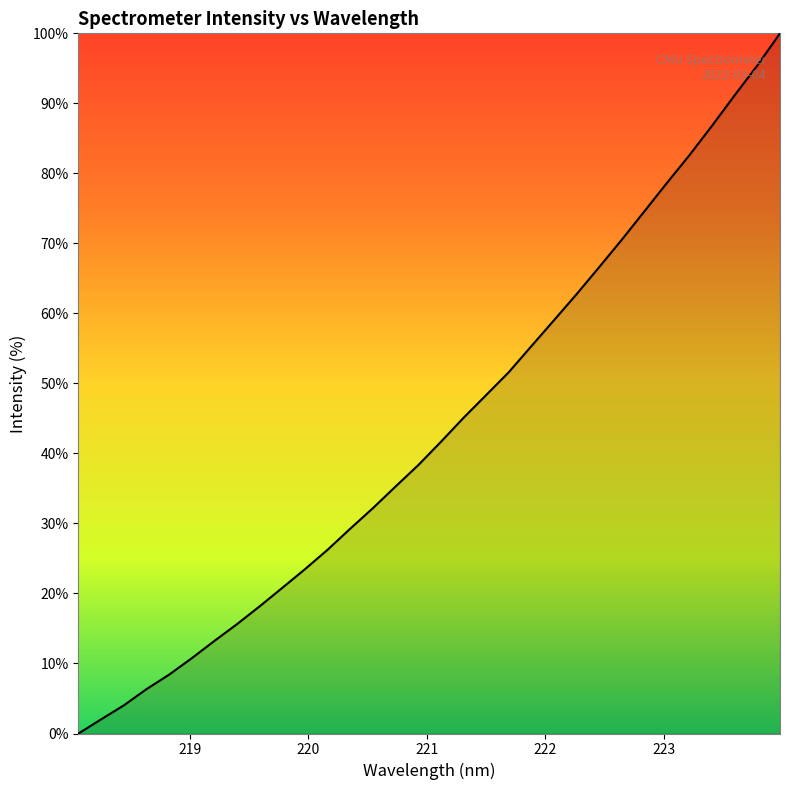

What is the maximum value shown in the chart?

100.0